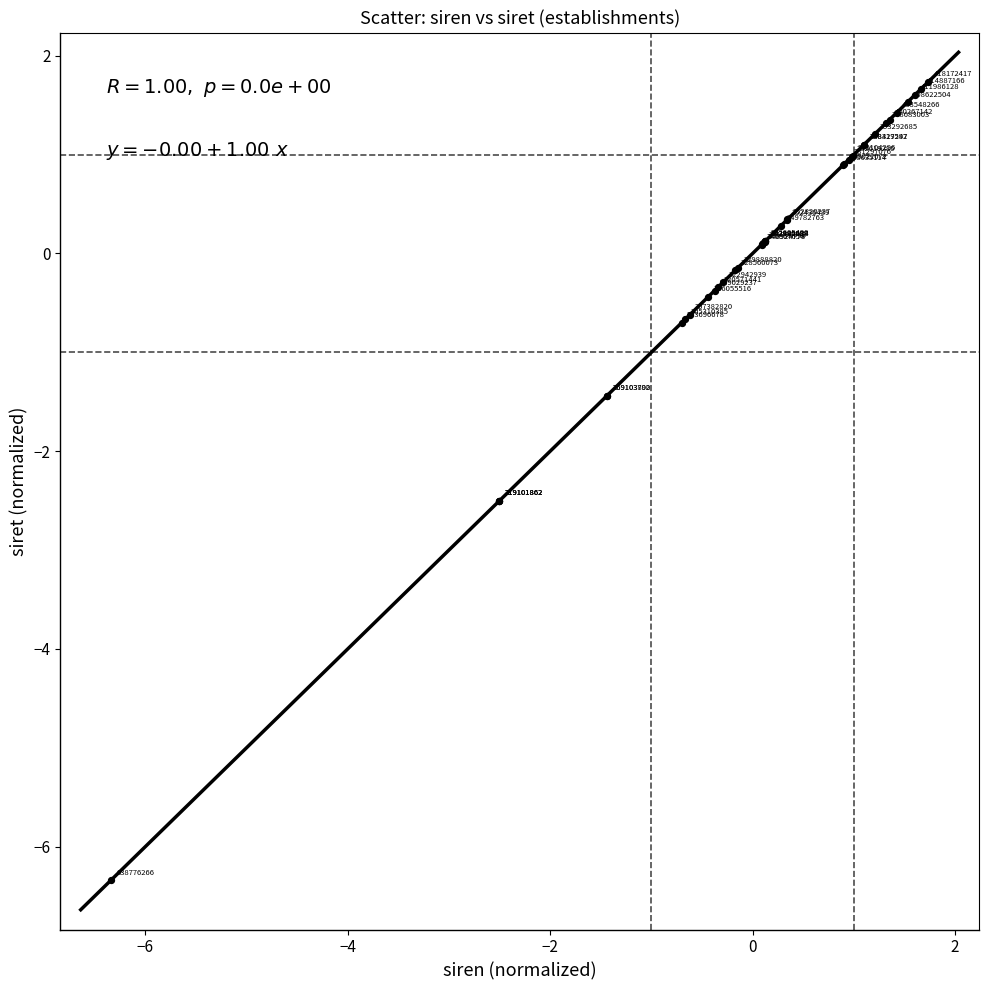

What Y value in the scatter plot is closest to -2?

-2.5